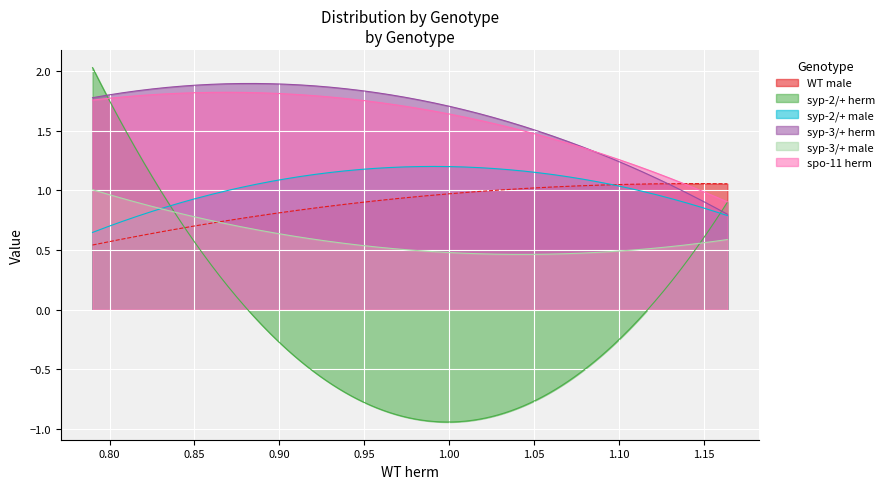

True or false: spo-11 herm and syp-2/+ male intersect in this chart.

False